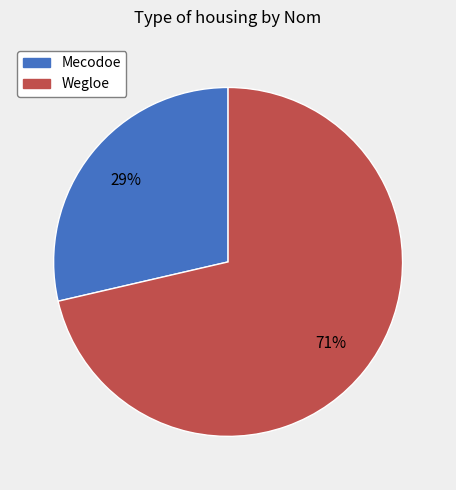

Is it true that Mecodoe is 29% of the pie?

True